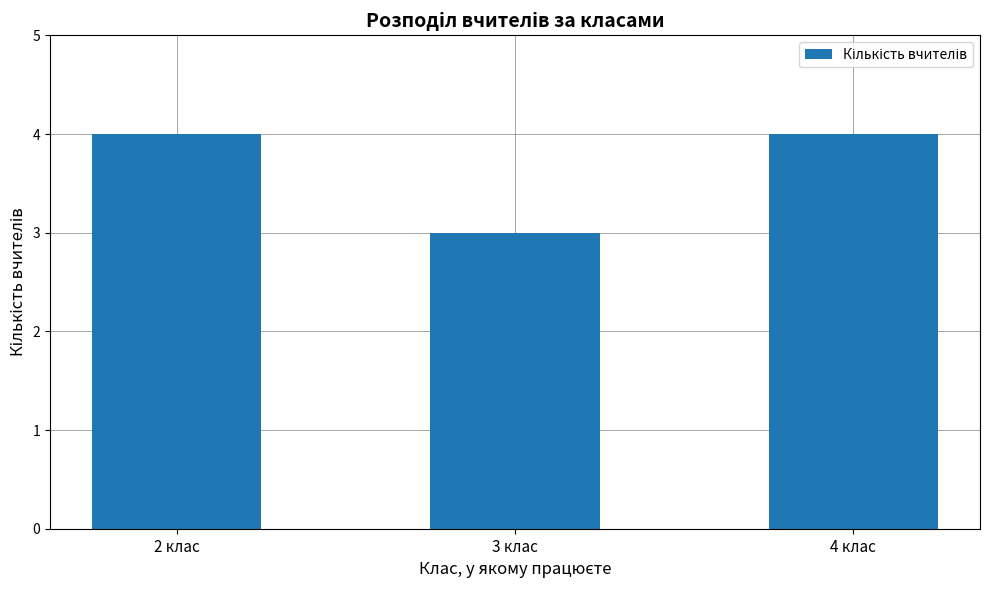

What is the sum of the values at 2 клас and 4 клас?

8